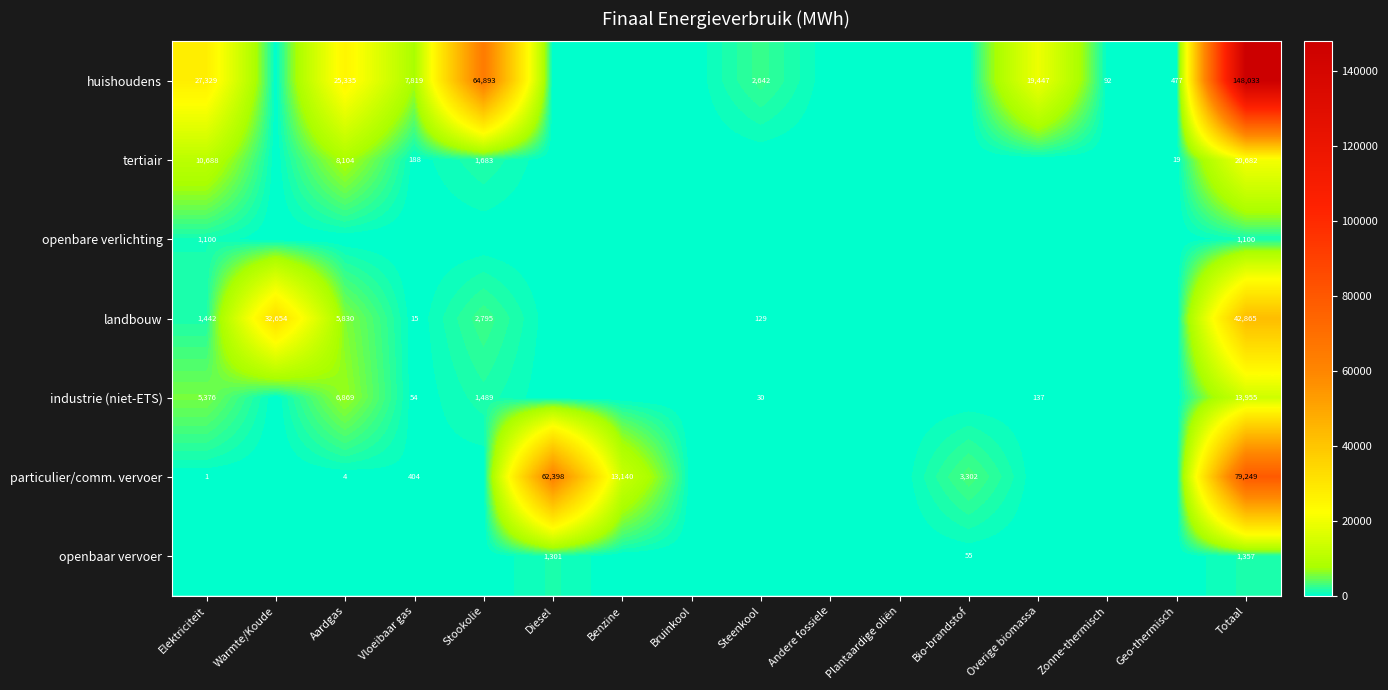

The particulier/comm. vervoer series shows 6 at Aardgas. True or false?

False